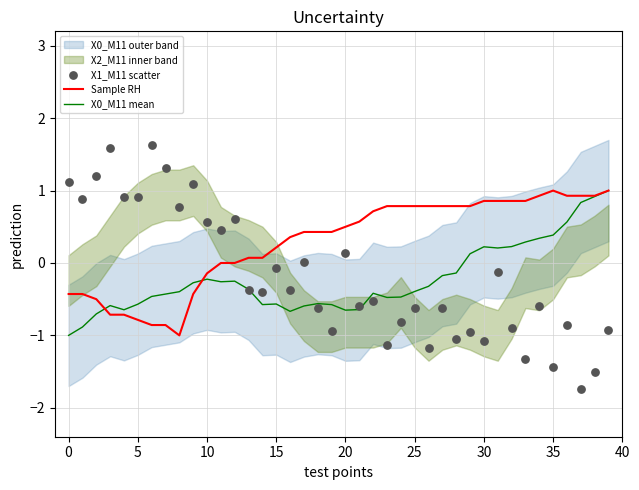

Which series reaches the minimum Y coordinate?

X1_M11 scatter